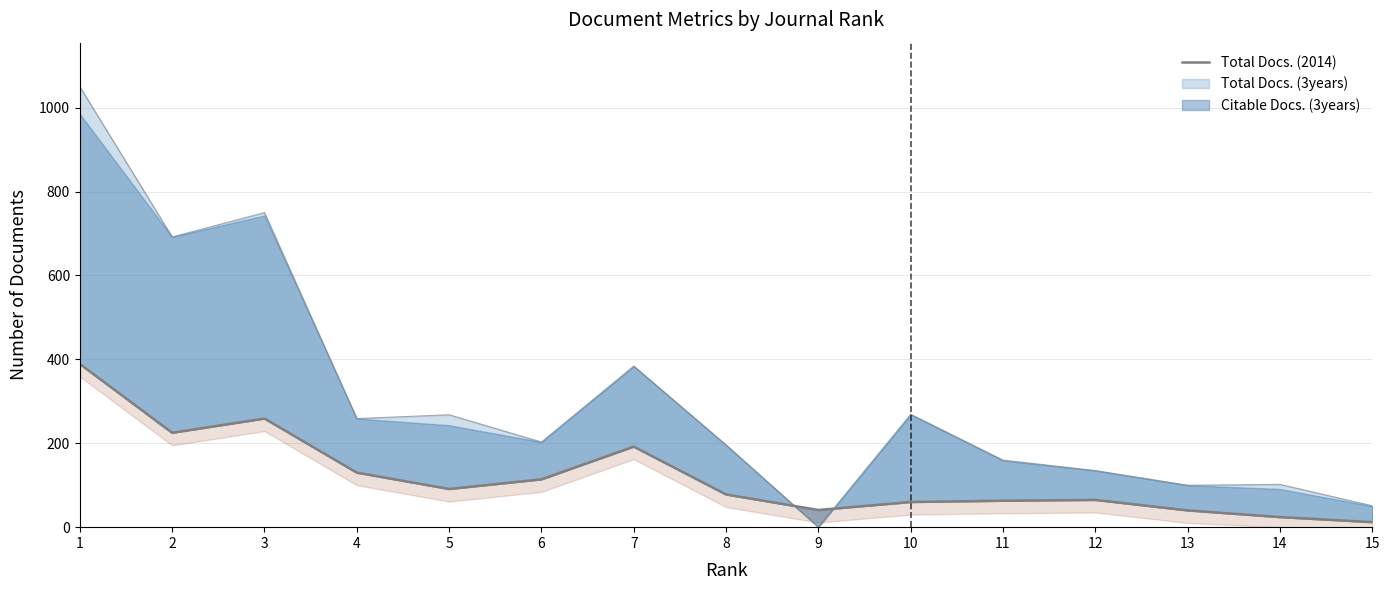

True or false: the data shows 259 at 3.

True